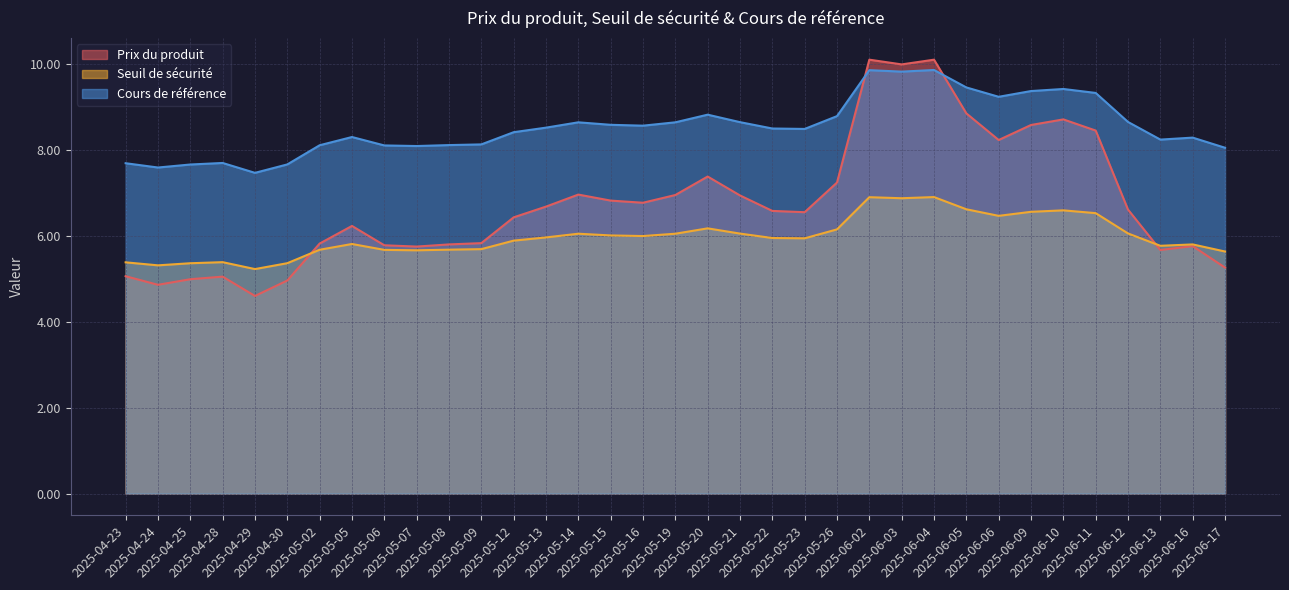

What is the highest value of the Cours de référence series?

9.9